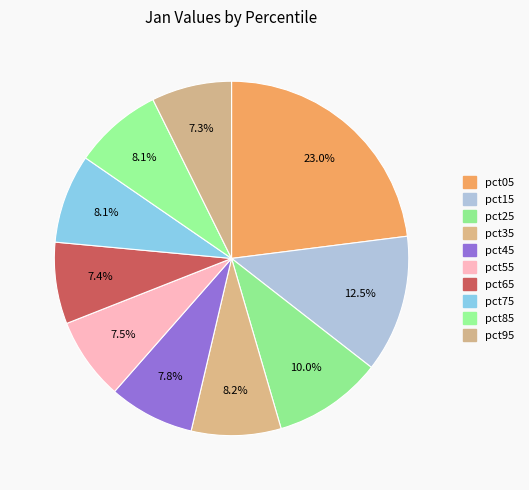

Which category has the biggest portion of the pie?

pct05